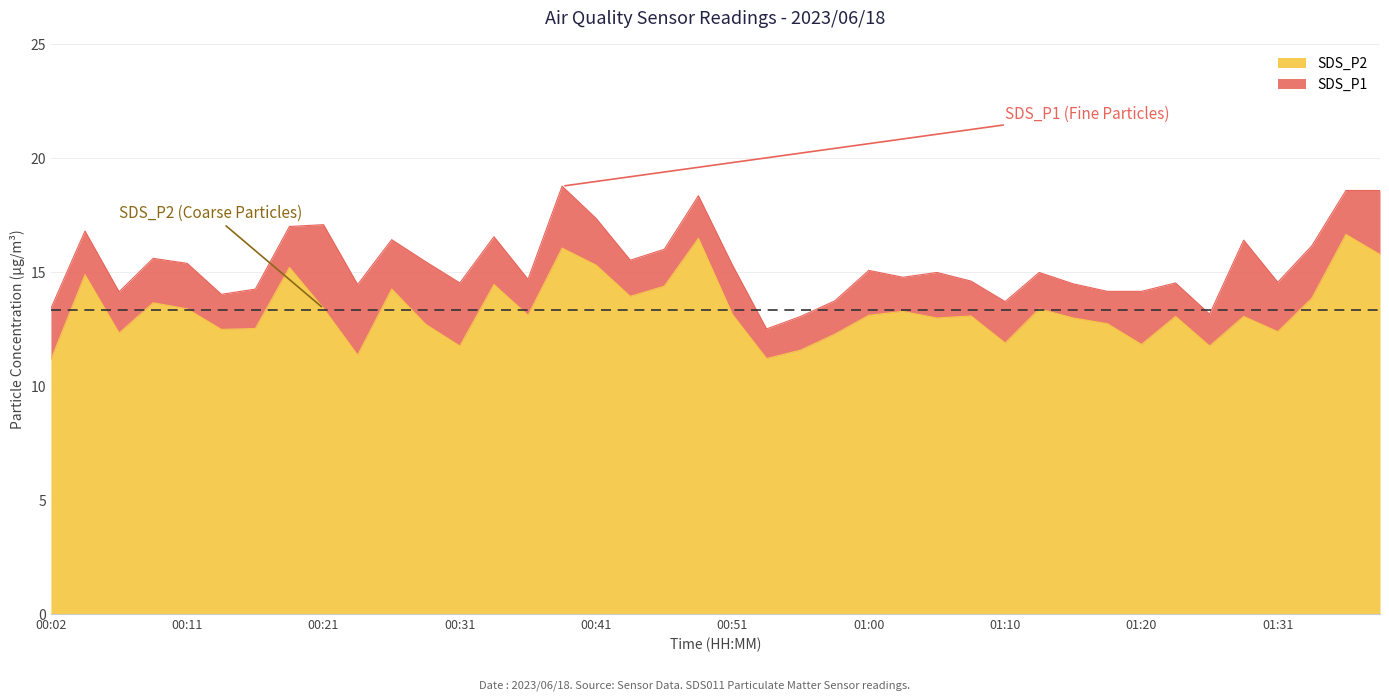

The value of SDS_P2 at 01:23 is 13.1. True or false?

True